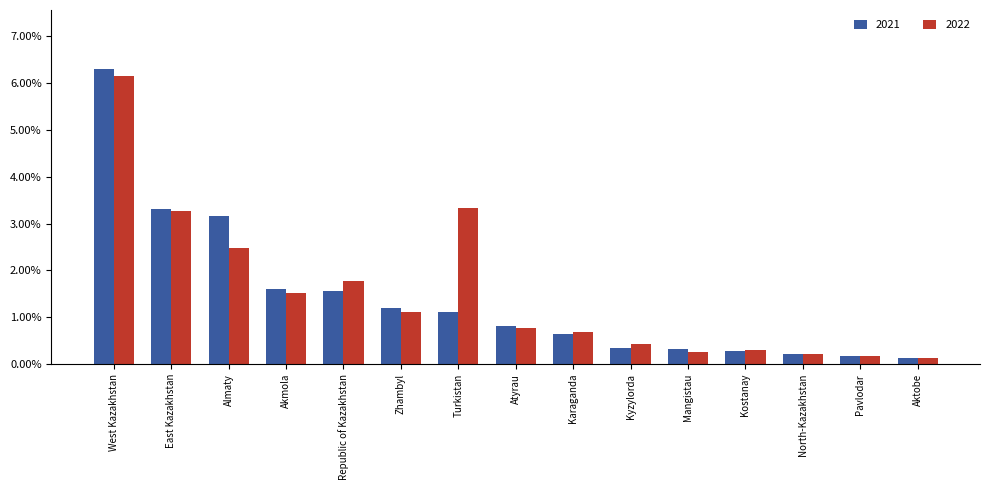

What is the difference between the 2021 values at North-Kazakhstan and Zhambyl?

1.0